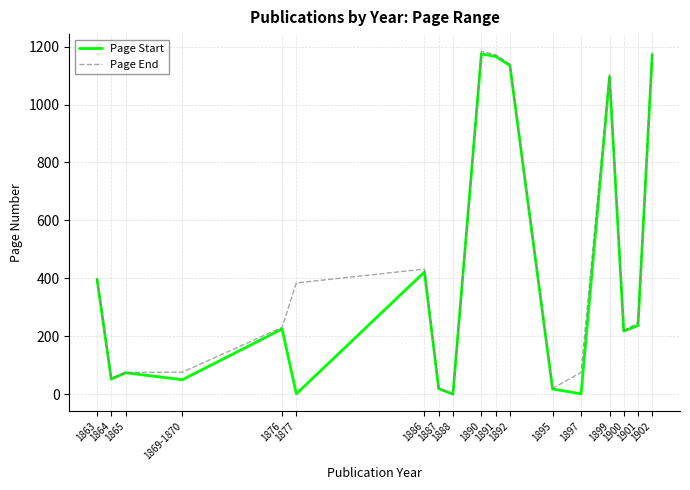

At how many categories does at least one series exceed 468?

5